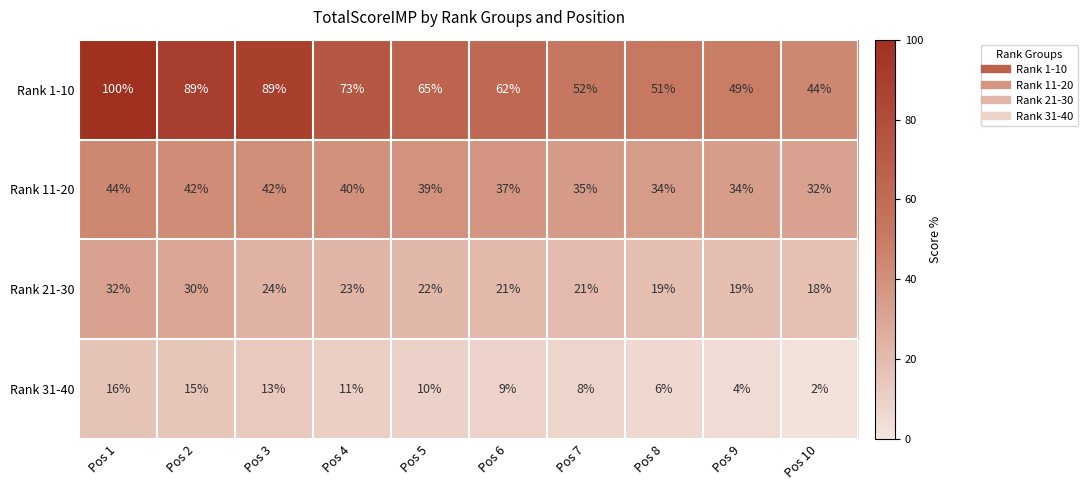

What is the difference between the second highest and second lowest values in the Rank 31-40 series?

11